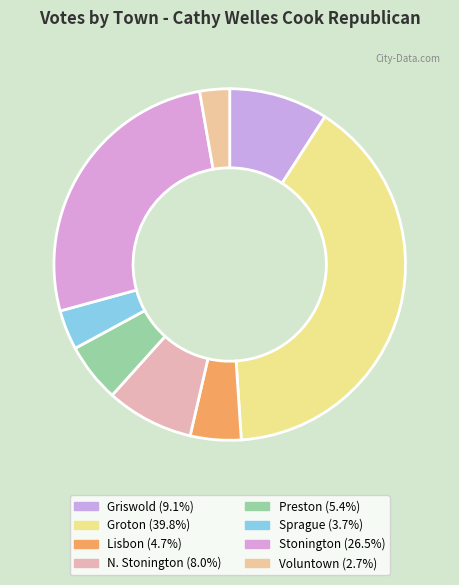

Which slice is the largest?

Groton